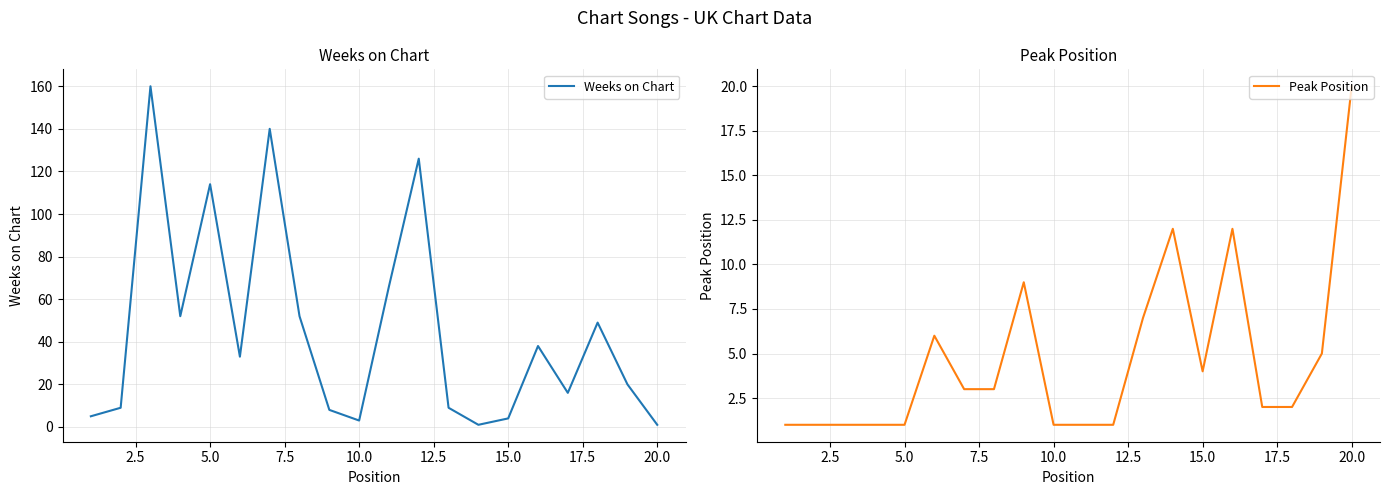

Reading right to left, list all the values displayed in this chart.

Weeks on Chart: 1	20	49	16	38	4	1	9	126	66	3	8	52	140	33	114	52	160	9	5
Peak Position: 20	5	2	2	12	4	12	7	1	1	1	9	3	3	6	1	1	1	1	1